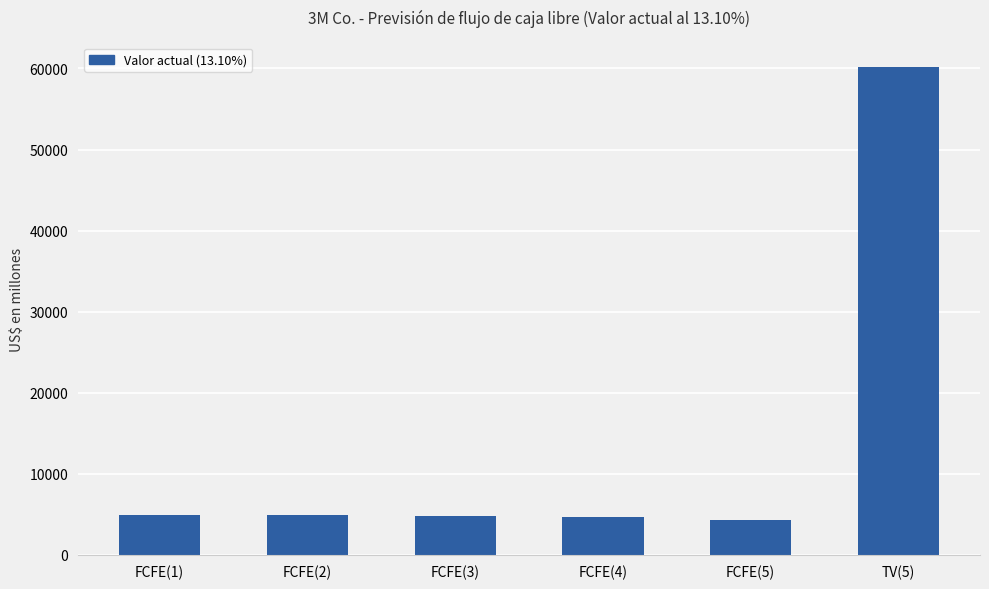

True or false: the data shows 4325 at FCFE(5).

True